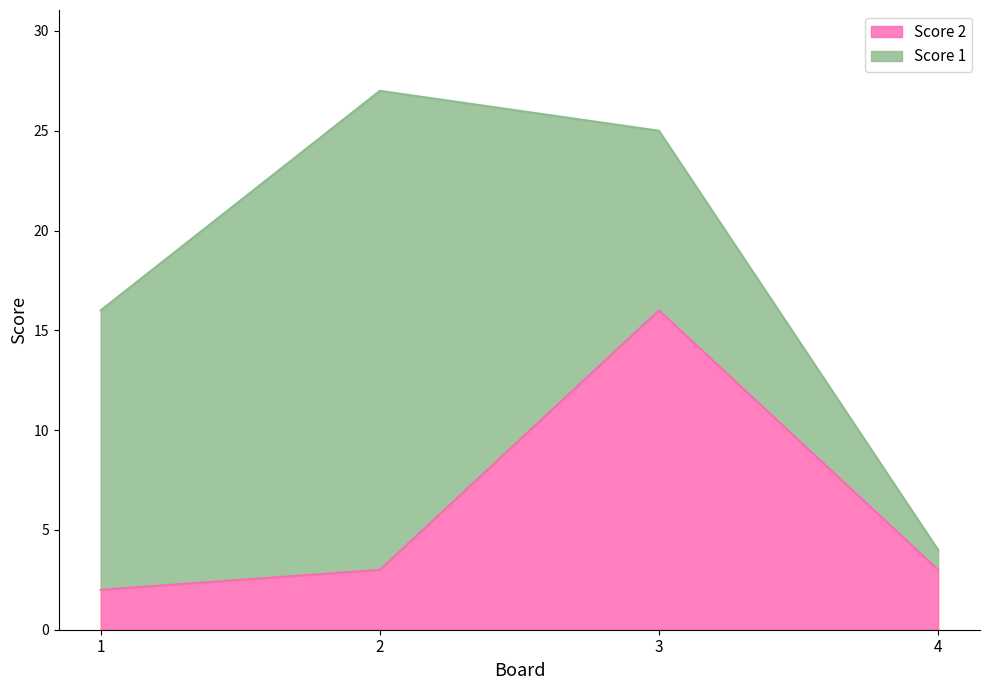

At which label does the data first exceed 3?

3